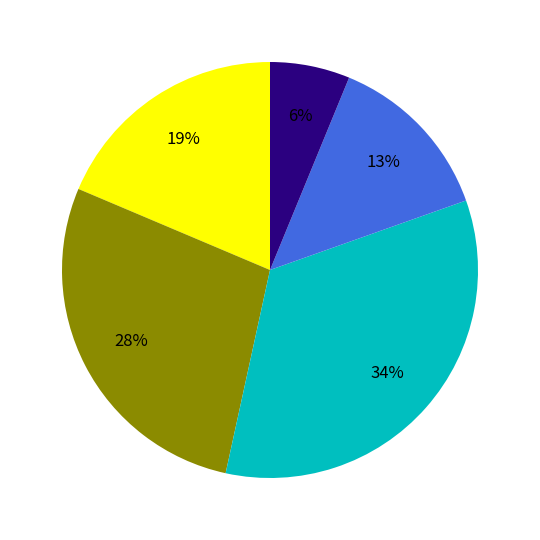

To the nearest percent, what is the average slice percentage?

20%